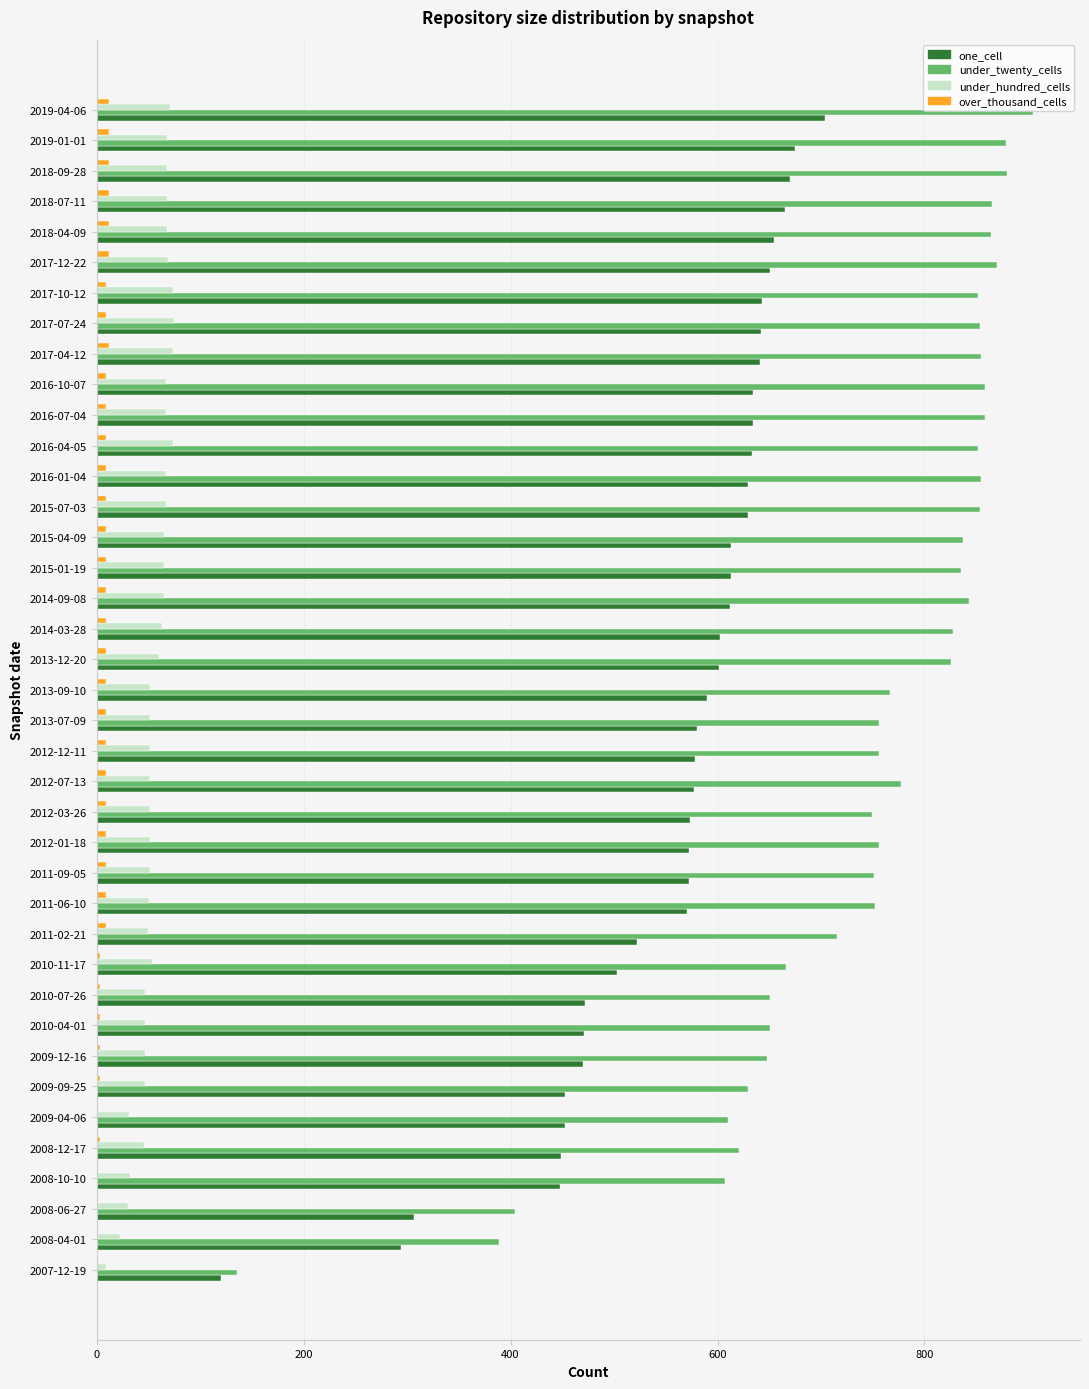

Is the value of under_twenty_cells at 2018-07-11 greater than the value of one_cell at 2008-04-01?

Yes